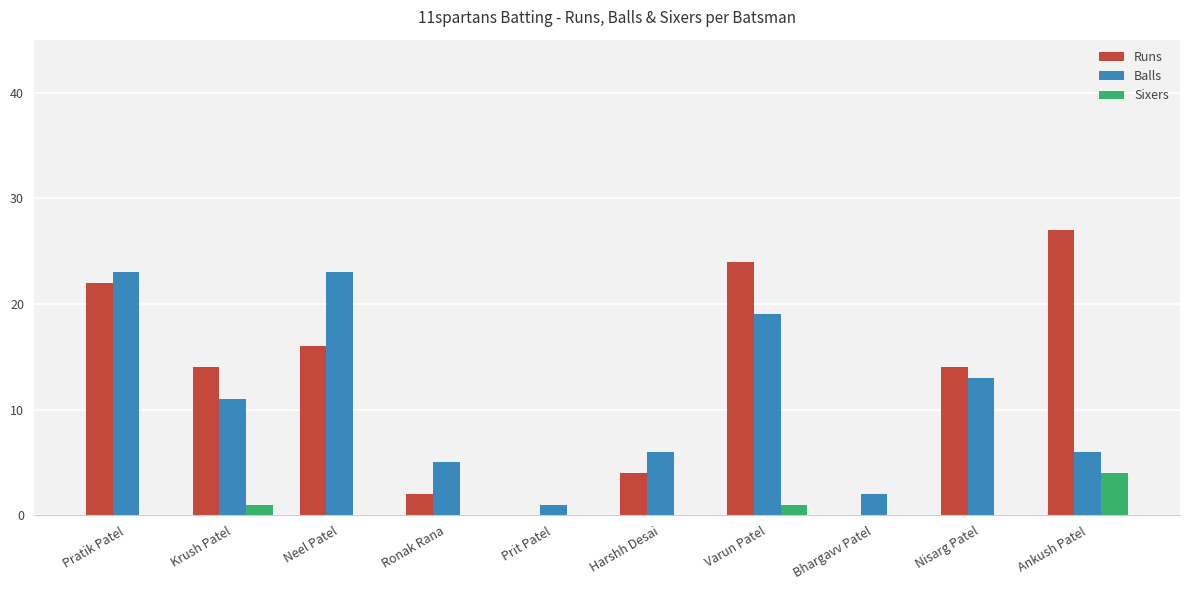

What is the total value across all series at Krush Patel?

26